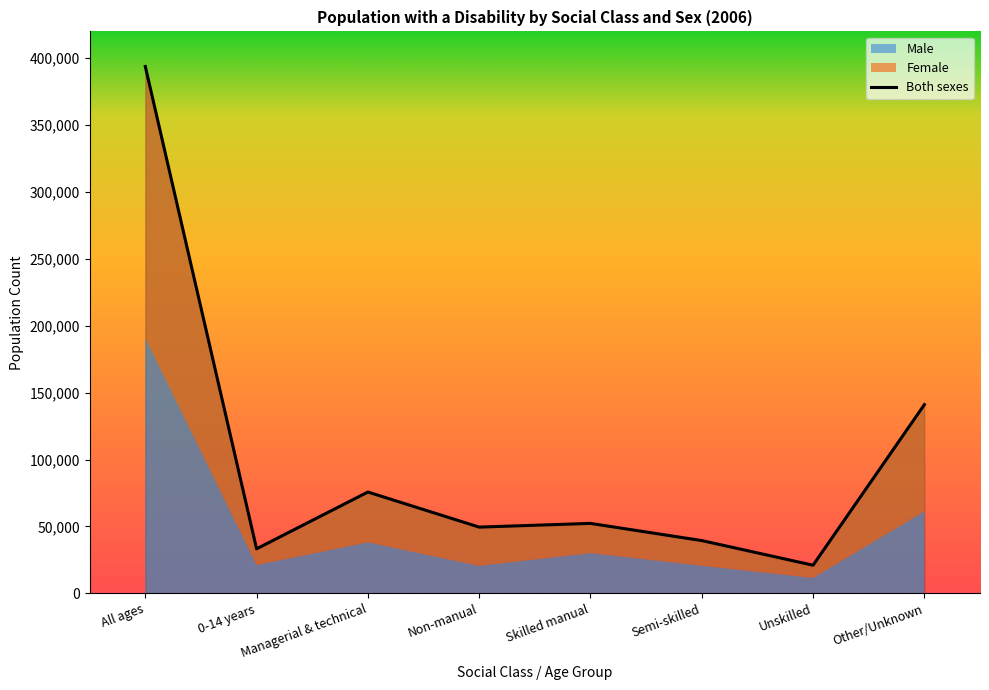

List the series in order of their peak value, highest first.

Both sexes, Female, Male